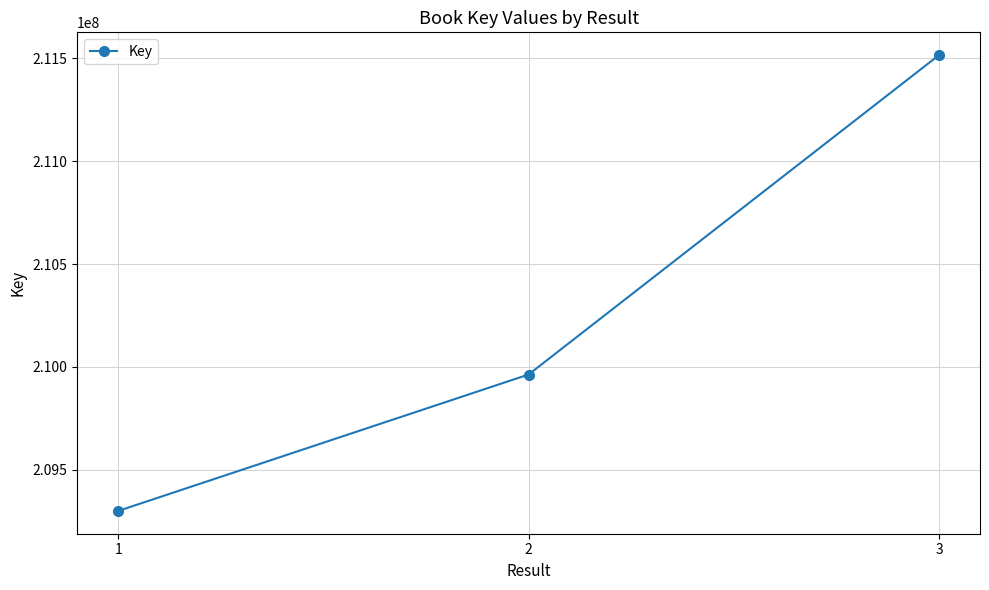

Reading left to right, what are all the values shown in this chart?

1=209299744	2=209962924	3=211515793